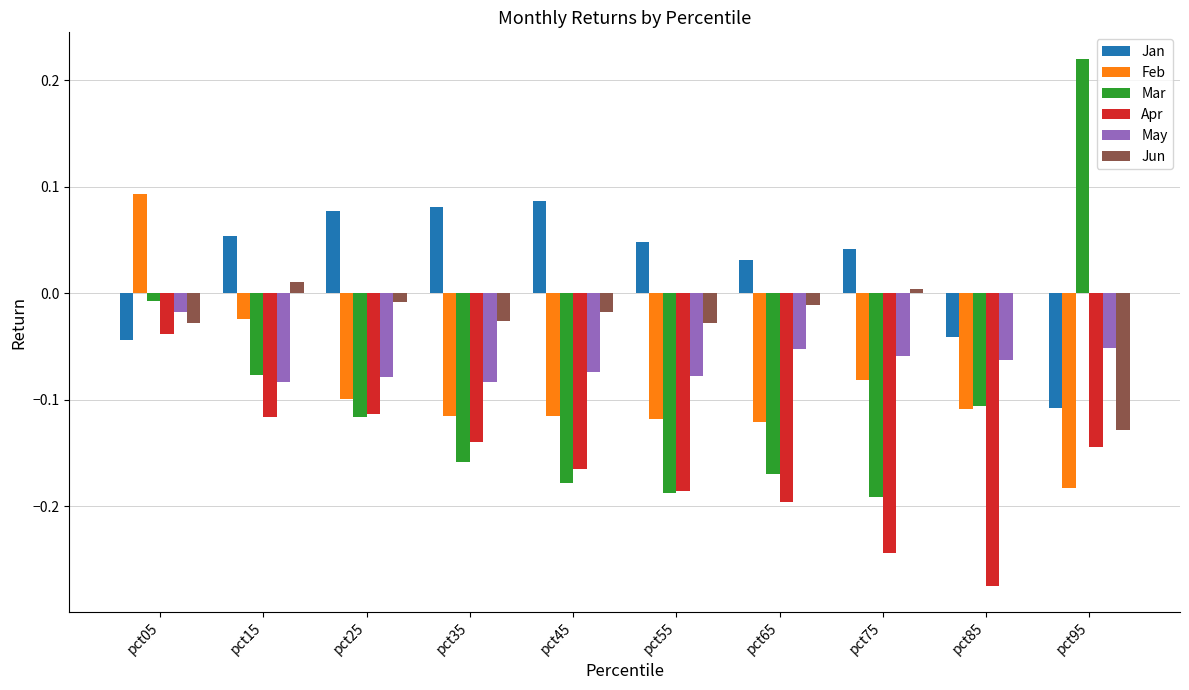

The Jun series shows -0.0 at pct35. True or false?

True